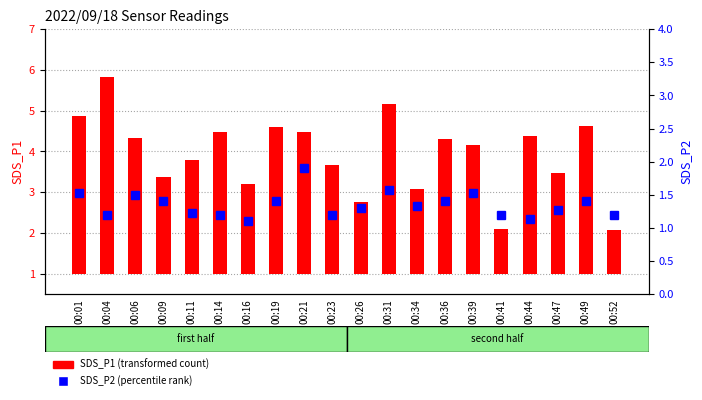

How many SDS_P2 (percentile rank) values are between 1 and 2?

20